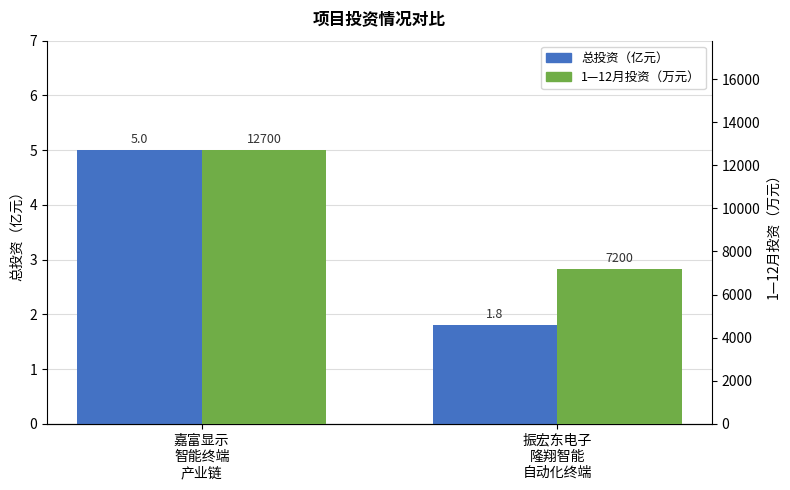

Are the bars horizontal?

No